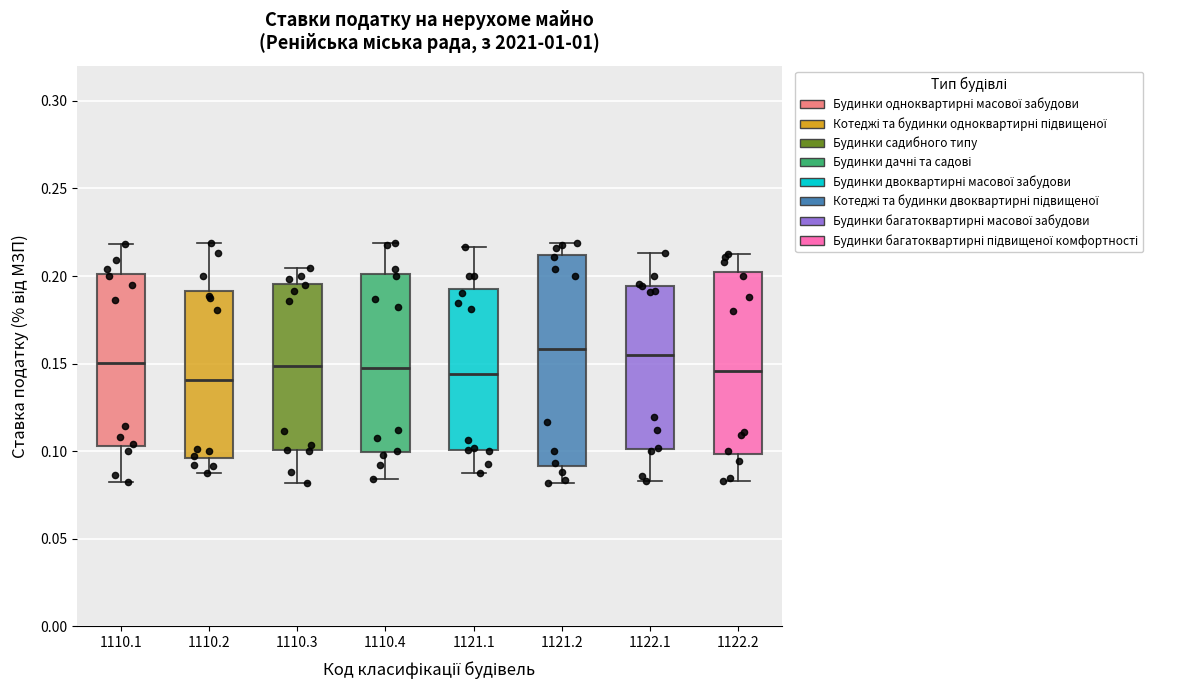

Reading left to right, read every box against the y-axis: the position of its median line, the range the box covers, and the ends of its whiskers. The values are not printed on the chart, so give them approximately, as read against the axis.

1110.1: median 0.150, box 0.105 to 0.200, whiskers 0.080 to 0.220
1110.2: median 0.140, box 0.095 to 0.190, whiskers 0.085 to 0.220
1110.3: median 0.150, box 0.100 to 0.195, whiskers 0.080 to 0.205
1110.4: median 0.145, box 0.100 to 0.200, whiskers 0.085 to 0.220
1121.1: median 0.145, box 0.100 to 0.195, whiskers 0.085 to 0.215
1121.2: median 0.160, box 0.090 to 0.210, whiskers 0.080 to 0.220
1122.1: median 0.155, box 0.100 to 0.195, whiskers 0.085 to 0.215
1122.2: median 0.145, box 0.100 to 0.200, whiskers 0.085 to 0.215